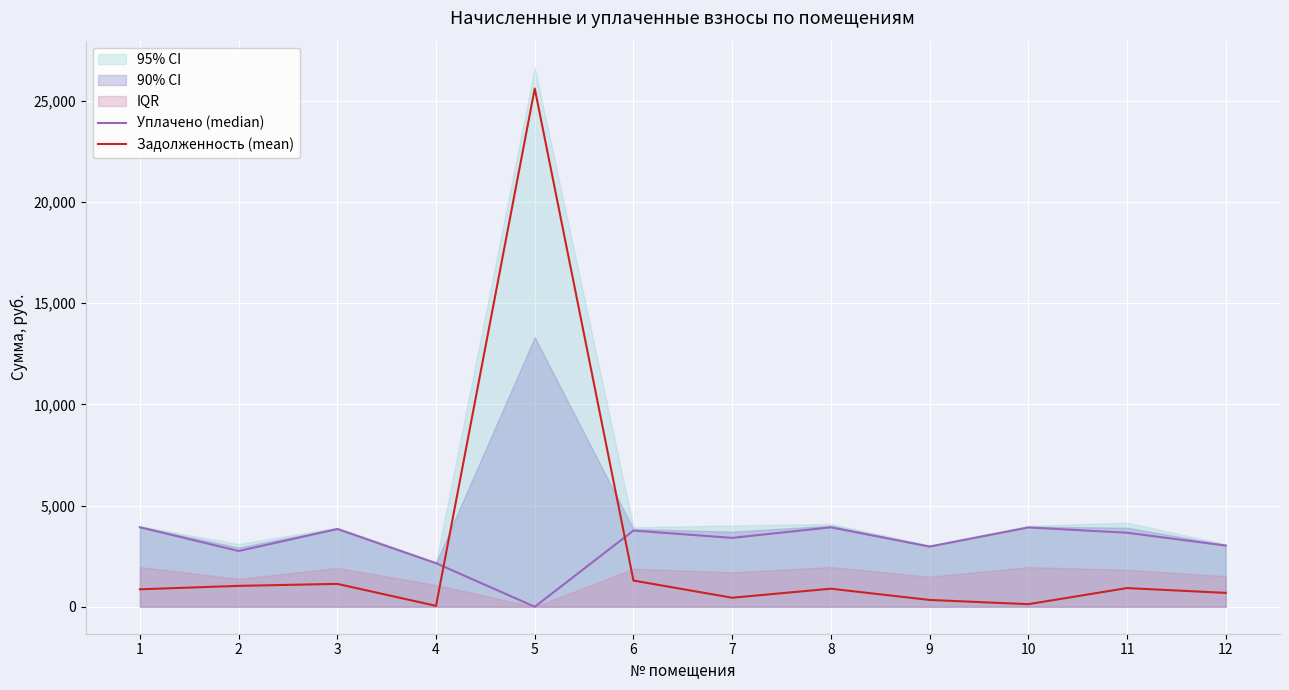

At which category does the chart reach its peak across all series?

5